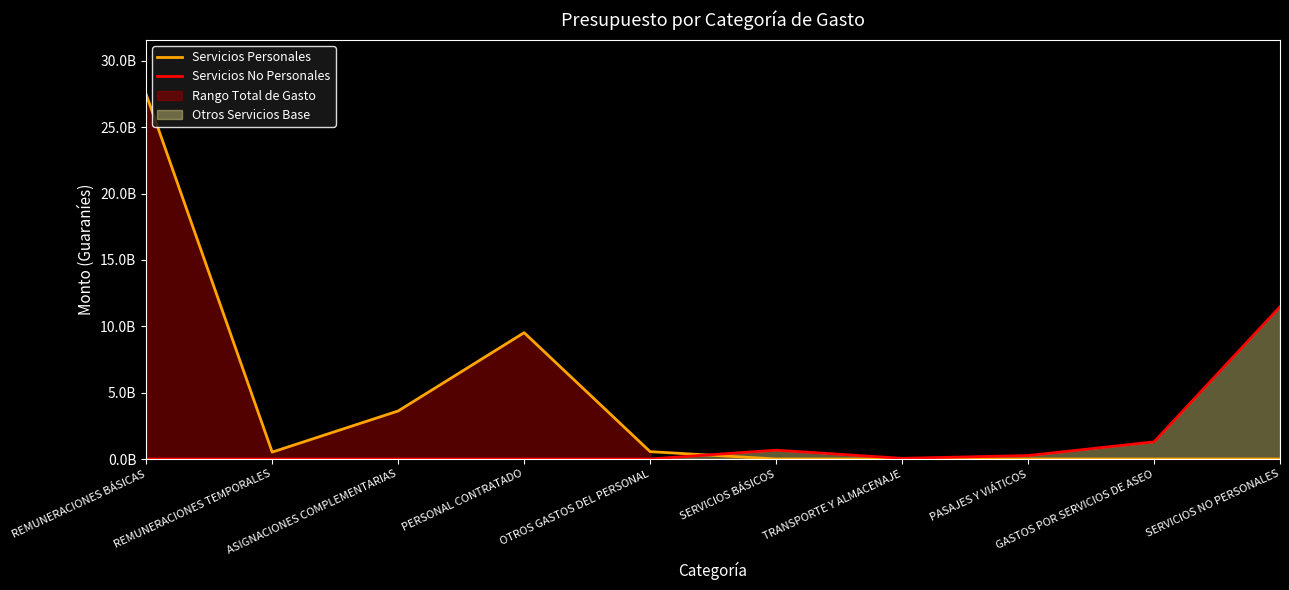

What is the difference between the maximum and minimum values in the Servicios Personales series?

27473731896